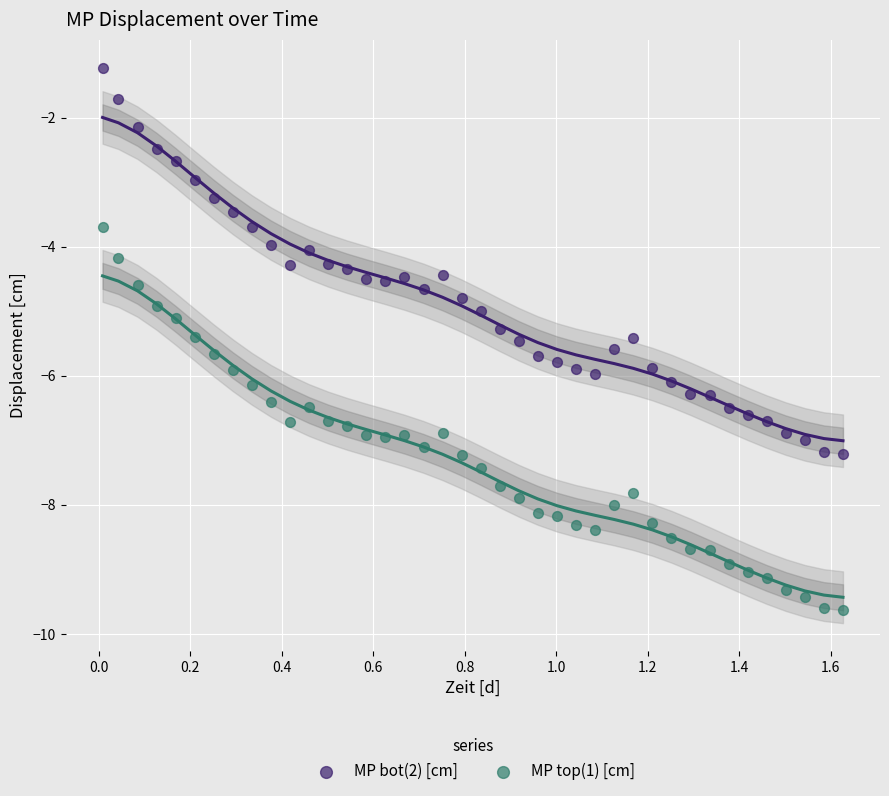

What is the X range (max minus min) for the scatter plot?

1.6